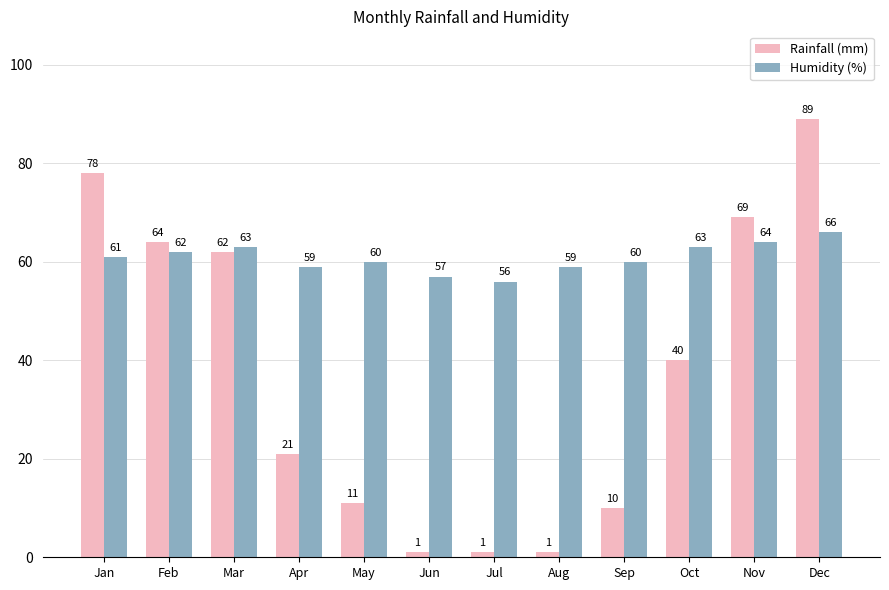

Is it true that Rainfall (mm) equals 11 at May?

True